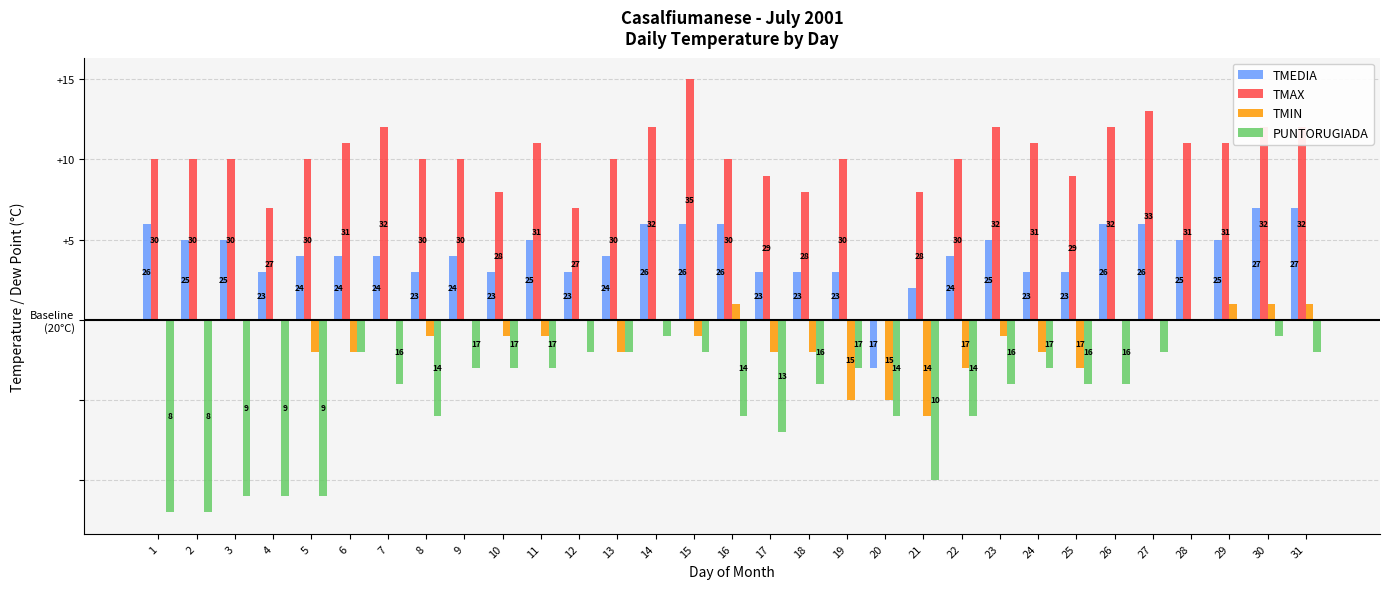

Does the chart contain stacked bars?

No